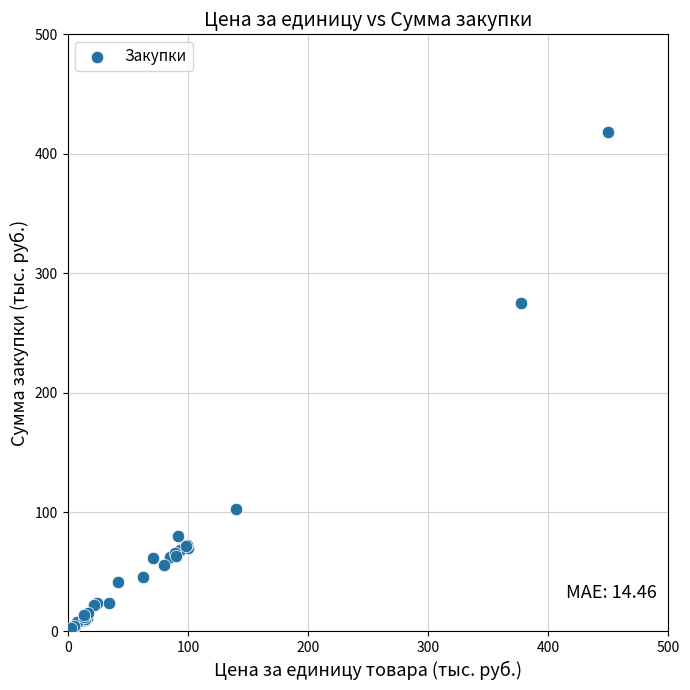

What Y value in the scatter plot is closest to 209?

275.3